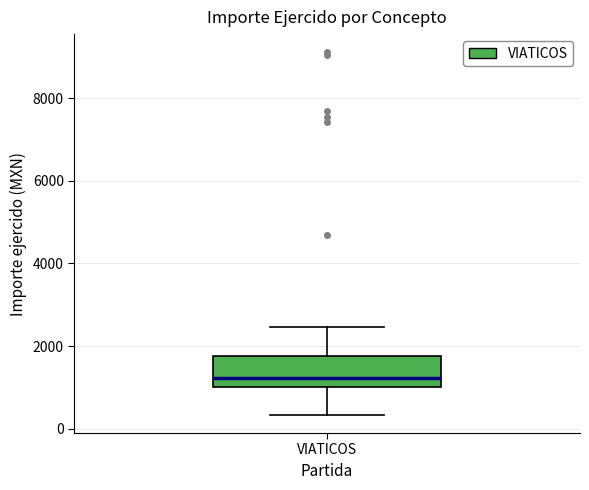

Transcribe this box plot: give where the median line is, the range the box spans, and where the two whiskers end, as read against the y-axis. The values are not printed on the chart, so give them approximately, as read against the axis.

median 1200, box 1000 to 1800, whiskers 400 to 2400